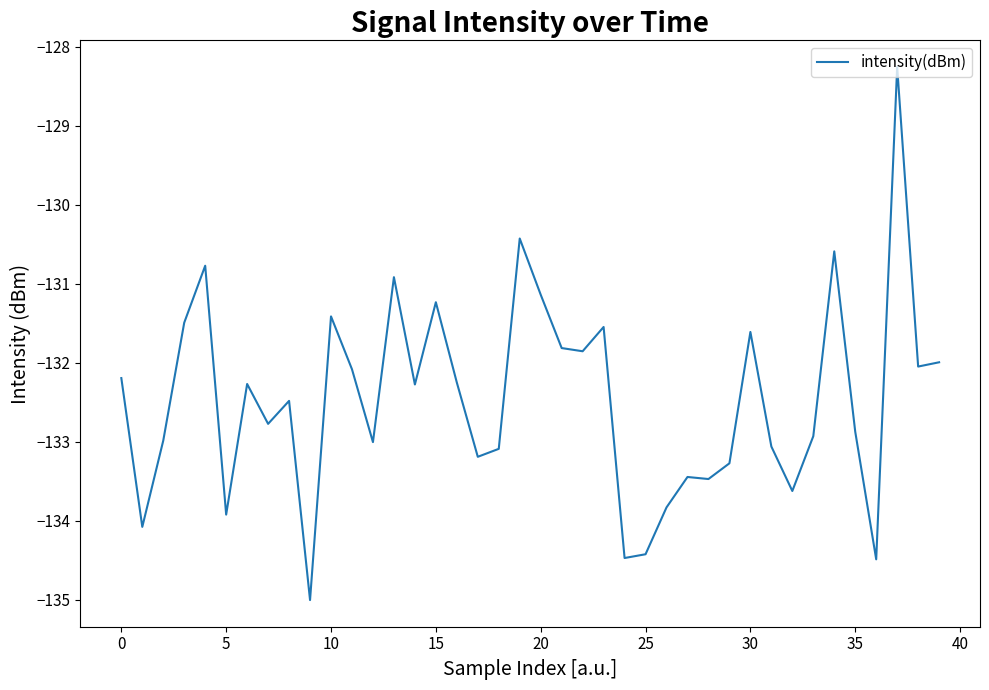

What is the smallest value displayed?

-135.0